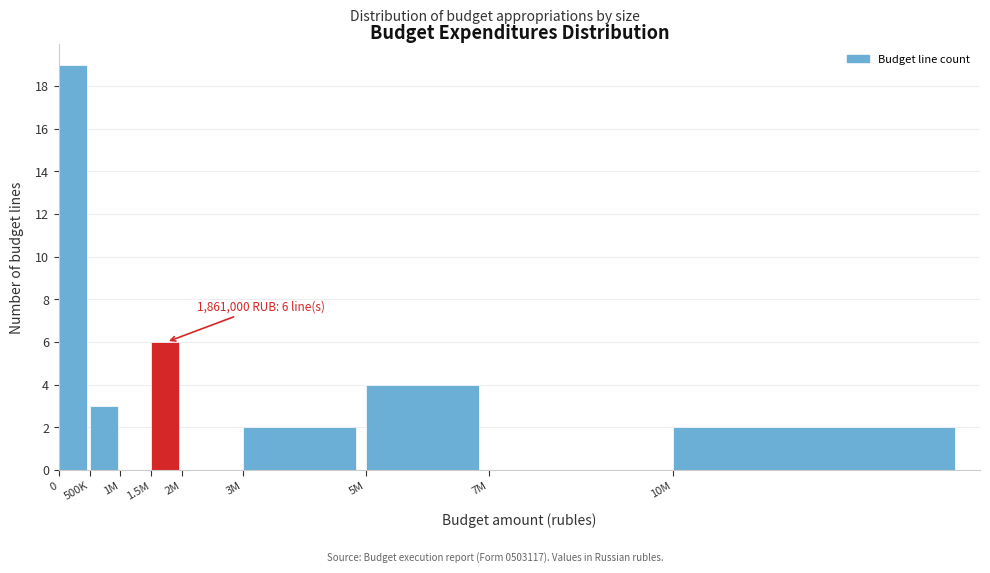

Reading left to right, list all the values displayed in this chart.

0=19	500K=3	1M=0	1.5M=6	2M=0	3M=2	5M=4	7M=0	10M=2